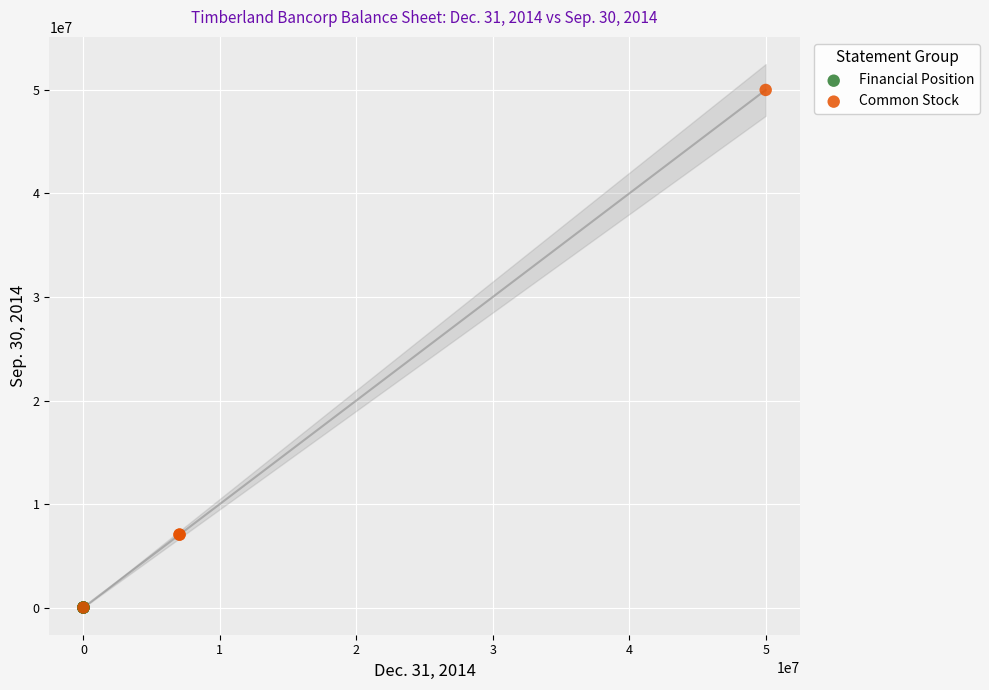

What are all the series names shown in the legend?

Financial Position, Common Stock